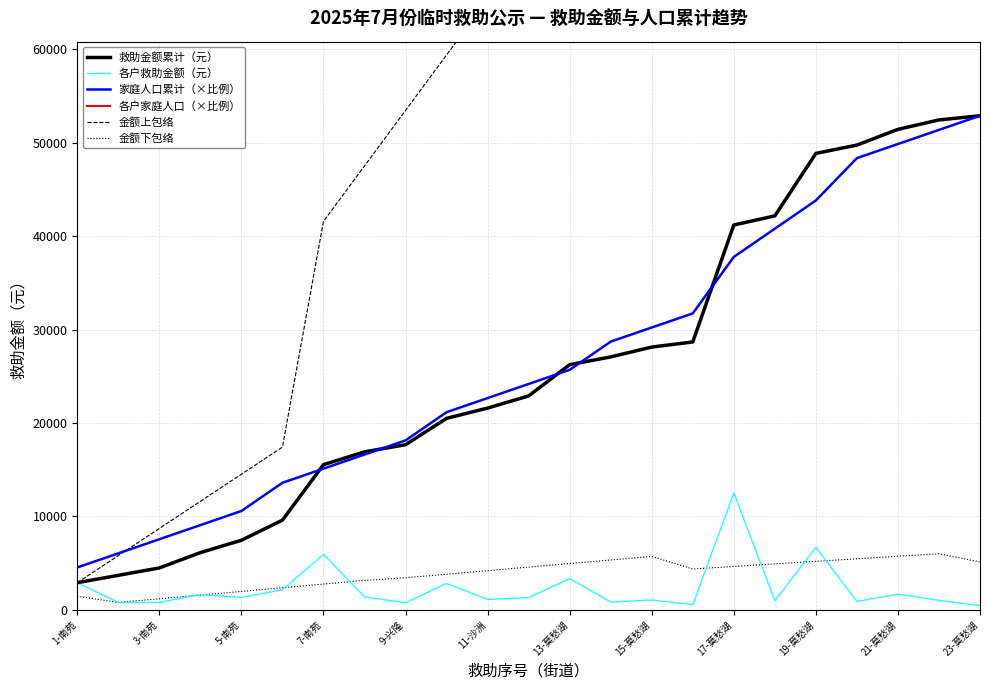

What is the value of the 救助金额累计（元） point at the 18th from the left?

42170.0